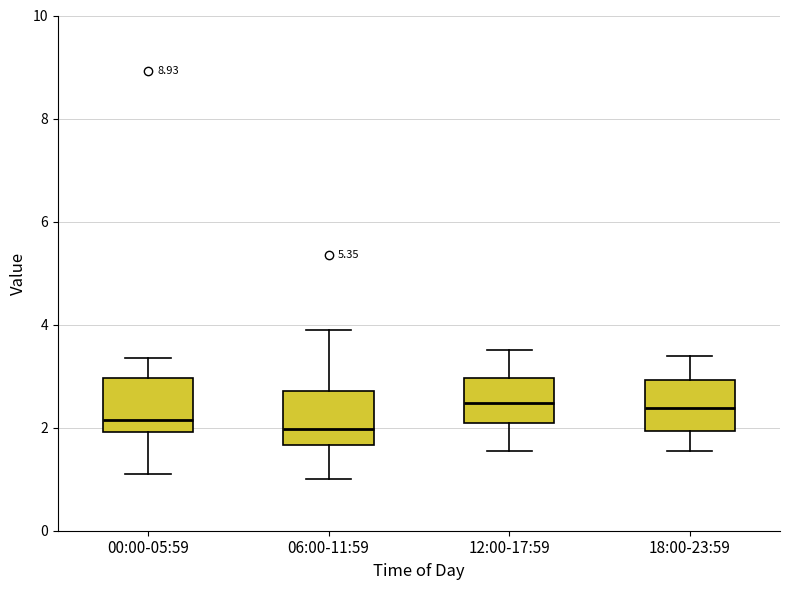

Where does the lower whisker of the box for 12:00-17:59 end on the y-axis? The values are not printed on the chart, so give them approximately, as read against the axis.

1.6